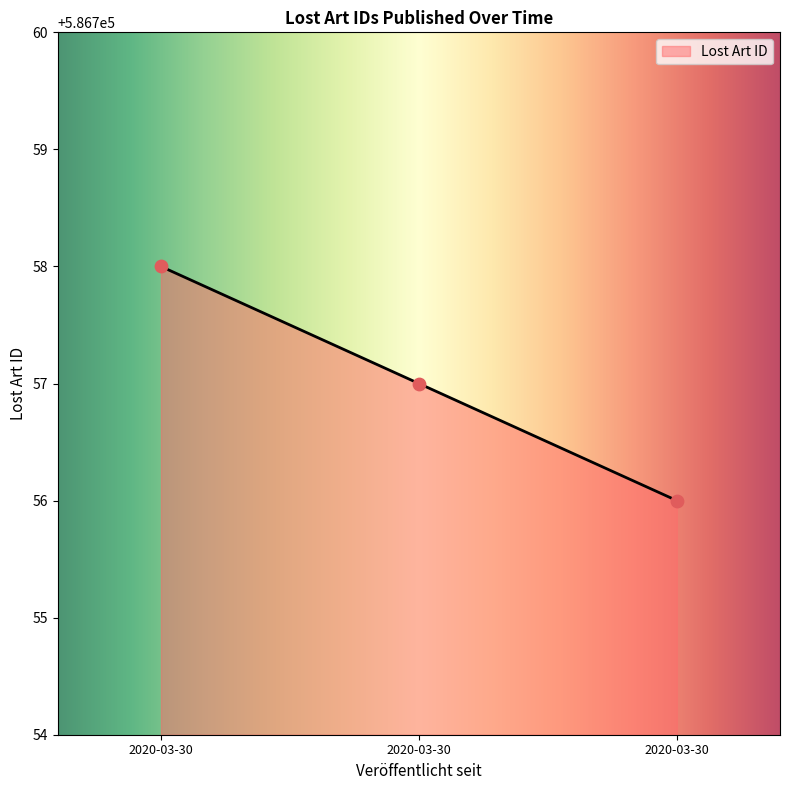

What is the change in value from 2020-03-30 to 2020-03-30?

-2